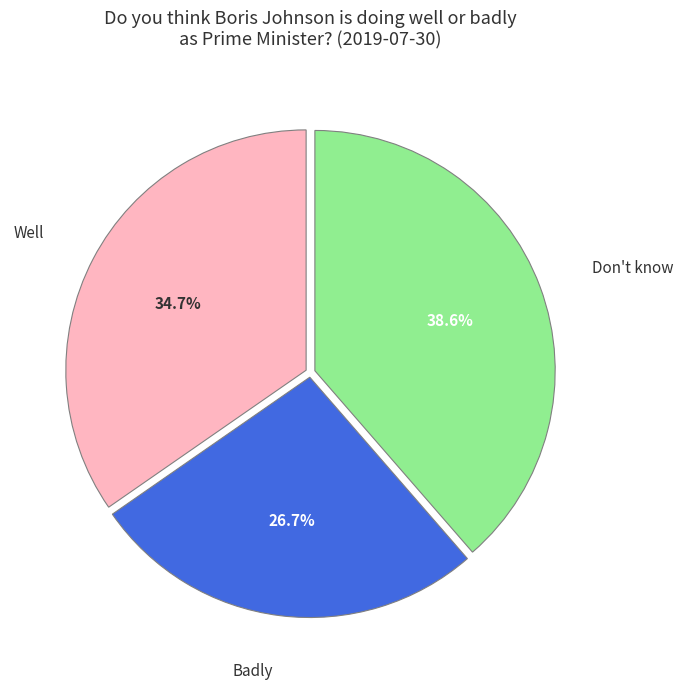

Is there a majority slice in this chart?

No